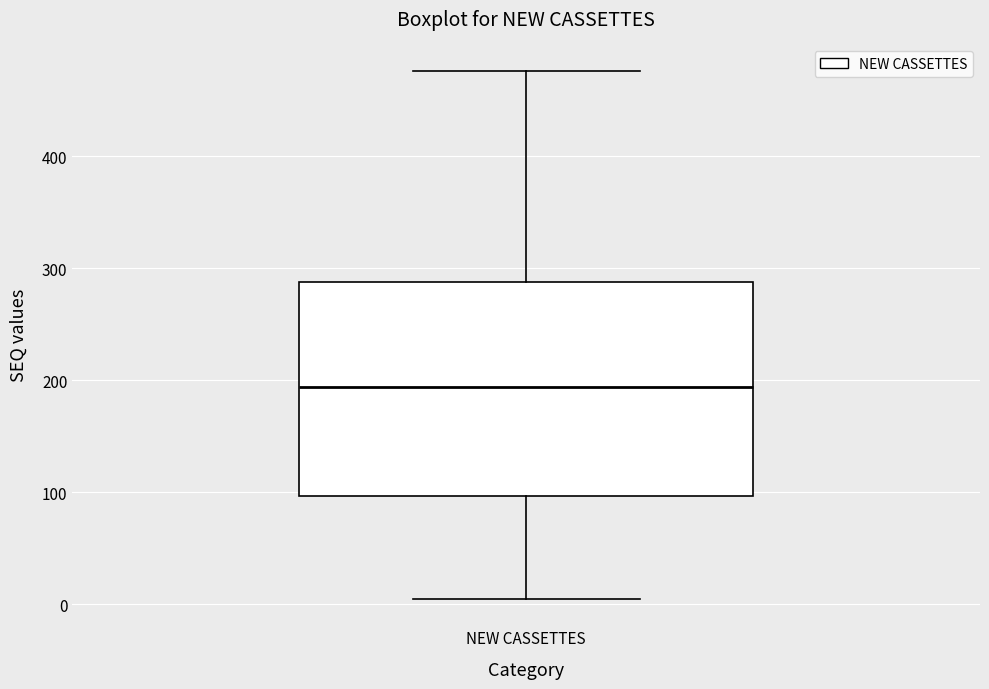

Where does the lower whisker of the box for NEW CASSETTES end on the y-axis? The values are not printed on the chart, so give them approximately, as read against the axis.

10